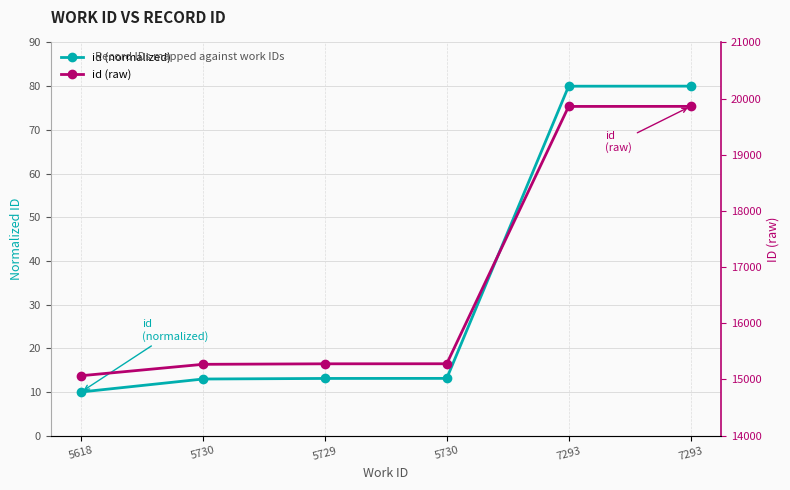

Rank the series at 5729 from highest to lowest value.

id (raw), id (normalized)